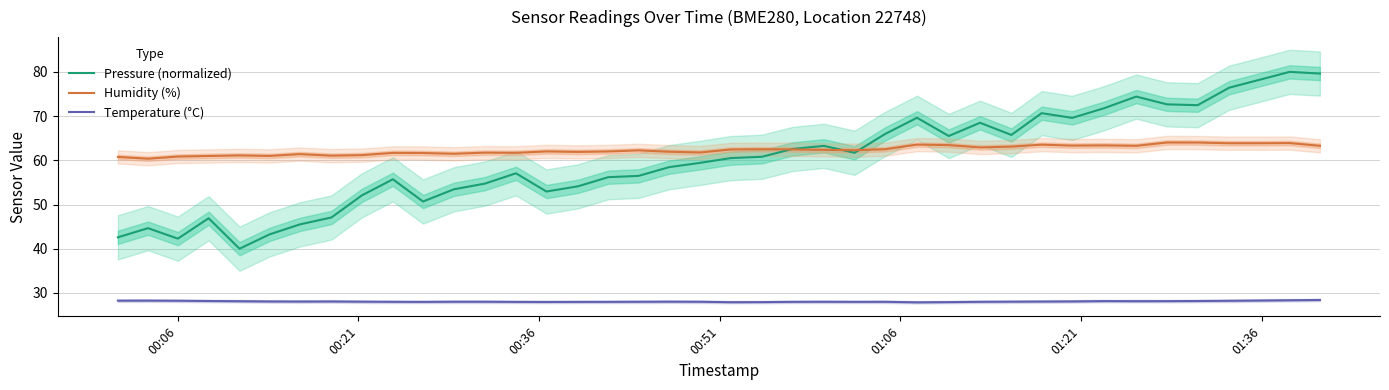

True or false: Pressure (normalized) and Temperature (°C) intersect in this chart.

False